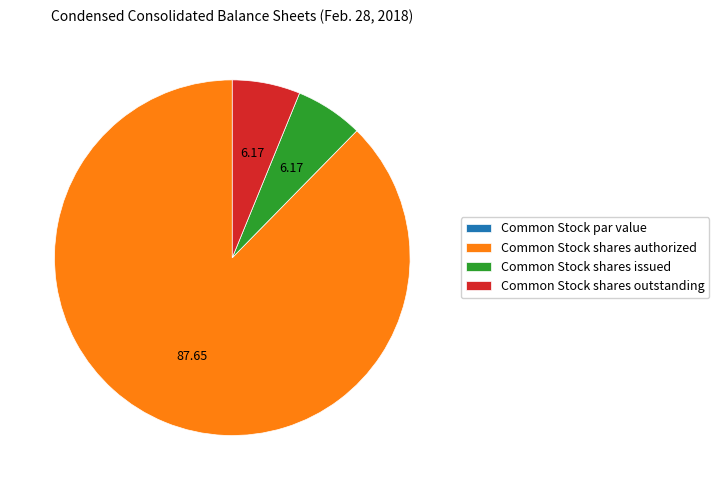

What is the majority slice?

Common Stock shares authorized